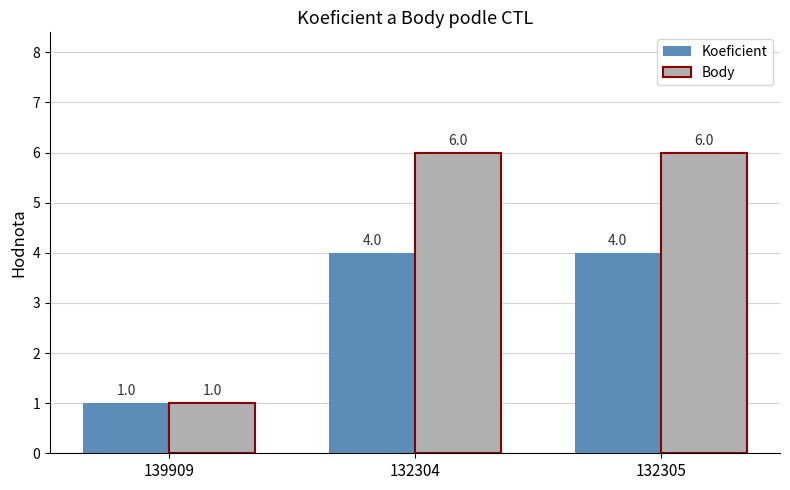

Which series has the largest total across all categories?

Body